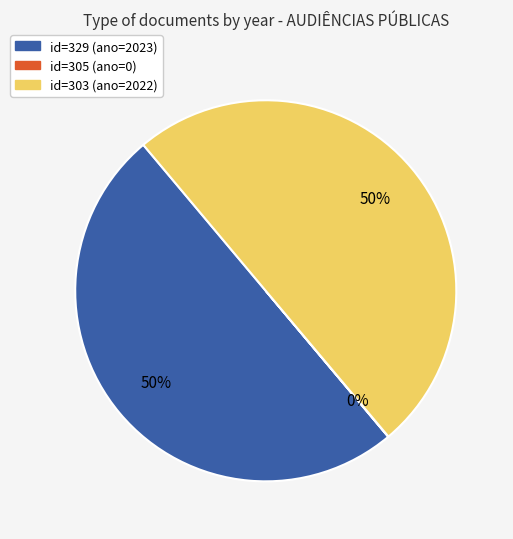

To the nearest percent, what is the difference between the largest and smallest slice percentages?

50%